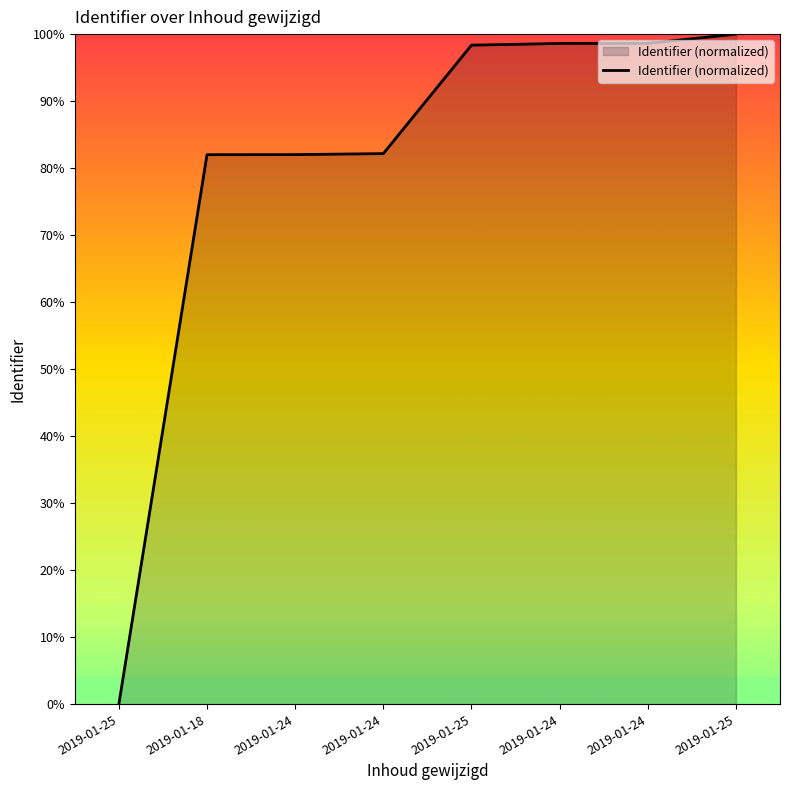

What is the label of the 5th point from the right?

2019-01-24